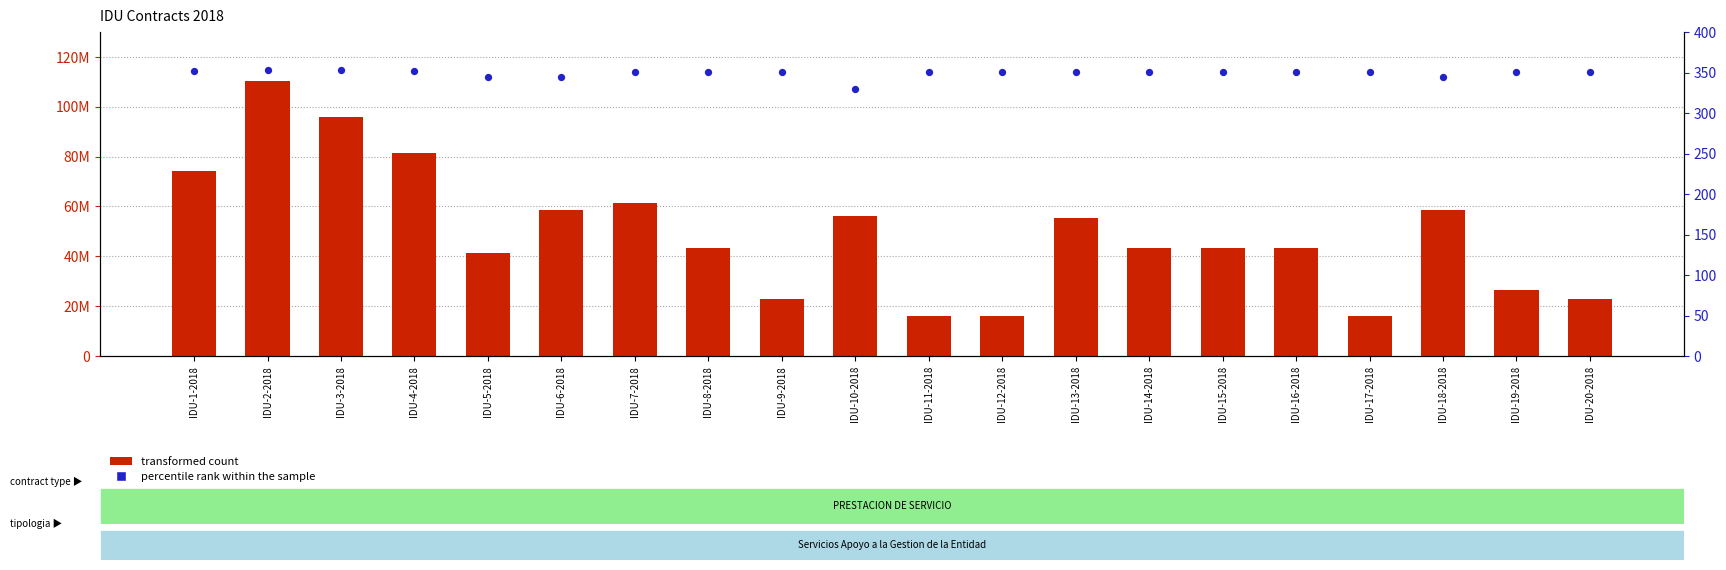

Which series has the largest Y range (max minus min)?

transformed count